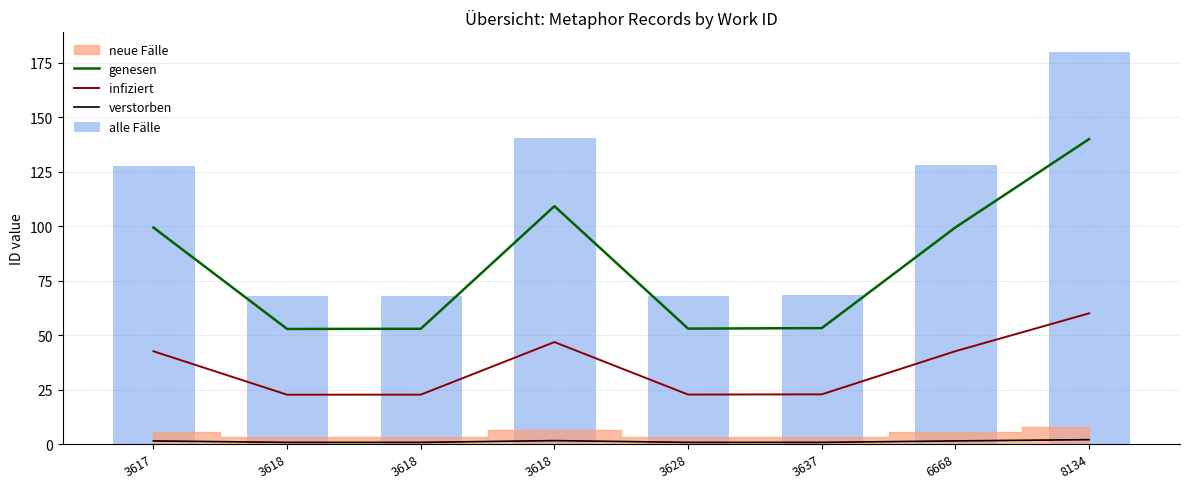

Which has a higher value, 3618 or 3617?

3617